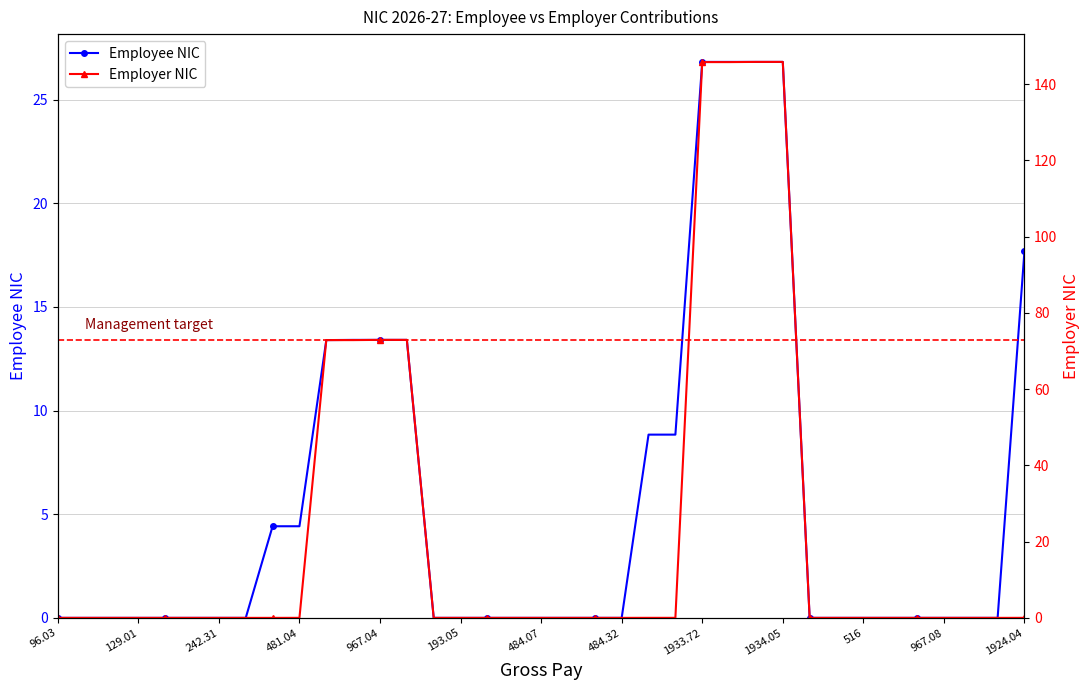

Reading left to right, what are all the values shown in this chart?

Employee NIC: 0.0	0.0	0.0	0.0	0.0	0.0	0.0	0.0	4.4	4.4	13.4	13.4	13.4	13.4	0.0	0.0	0.0	0.0	0.0	0.0	0.0	0.0	8.8	8.8	26.8	26.8	26.8	26.8	0.0	0.0	0.0	0.0	0.0	0.0	0.0	0.0	17.7
Employer NIC: 0.0	0.0	0.0	0.0	0.0	0.0	0.0	0.0	0.0	0.0	72.8	72.8	72.9	72.9	0.0	0.0	0.0	0.0	0.0	0.0	0.0	0.0	0.0	0.0	145.8	145.8	145.8	145.8	0.0	0.0	0.0	0.0	0.0	0.0	0.0	0.0	0.0